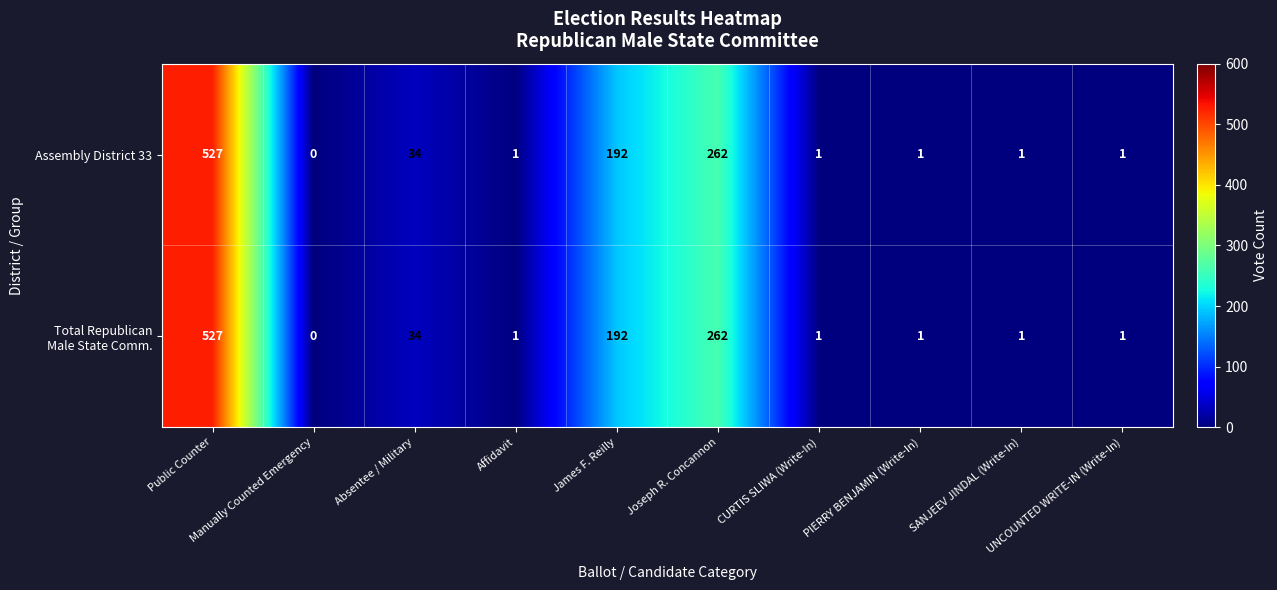

What is the difference between the second highest and minimum values in the Assembly District 33 series?

262